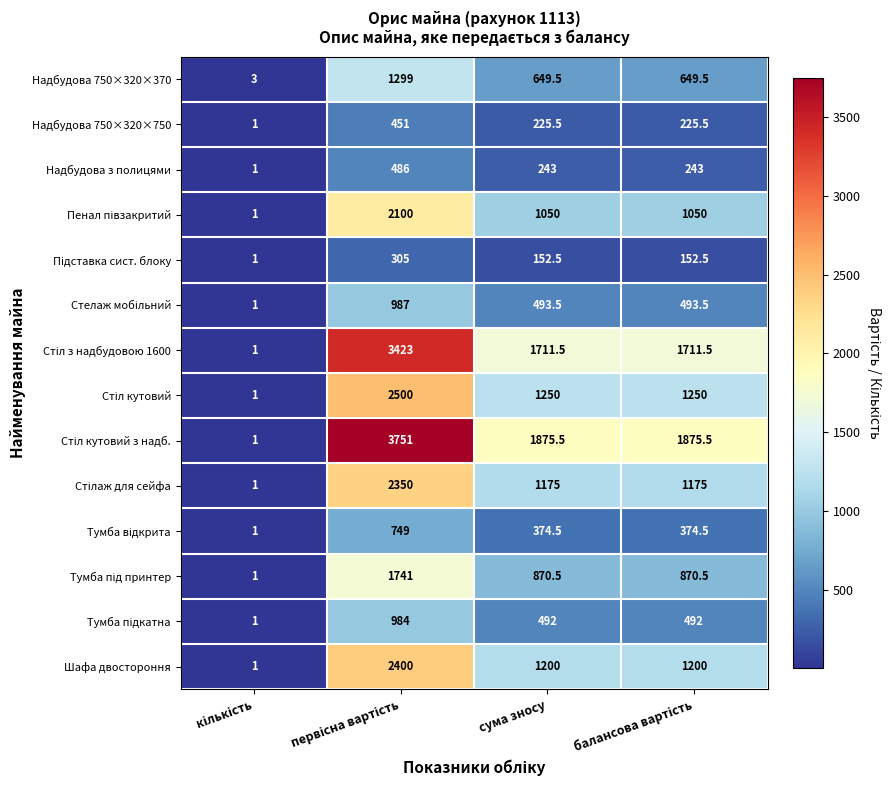

What is the approximate value of Шафа двостороння at сума зносу?

1200.0